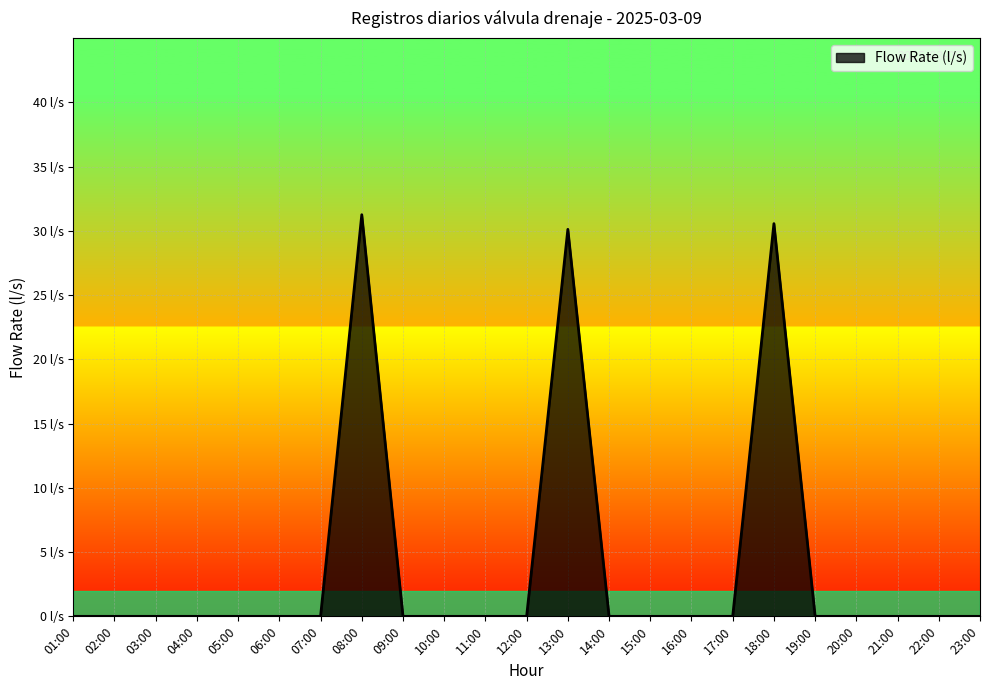

Does the chart display data point markers on the line(s)?

No